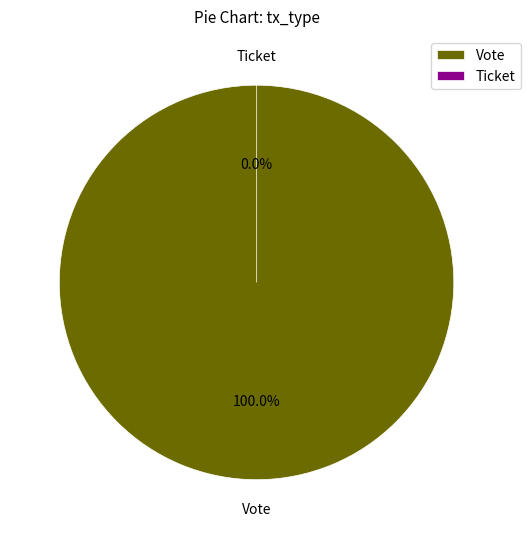

What is the largest slice in the pie chart?

Vote